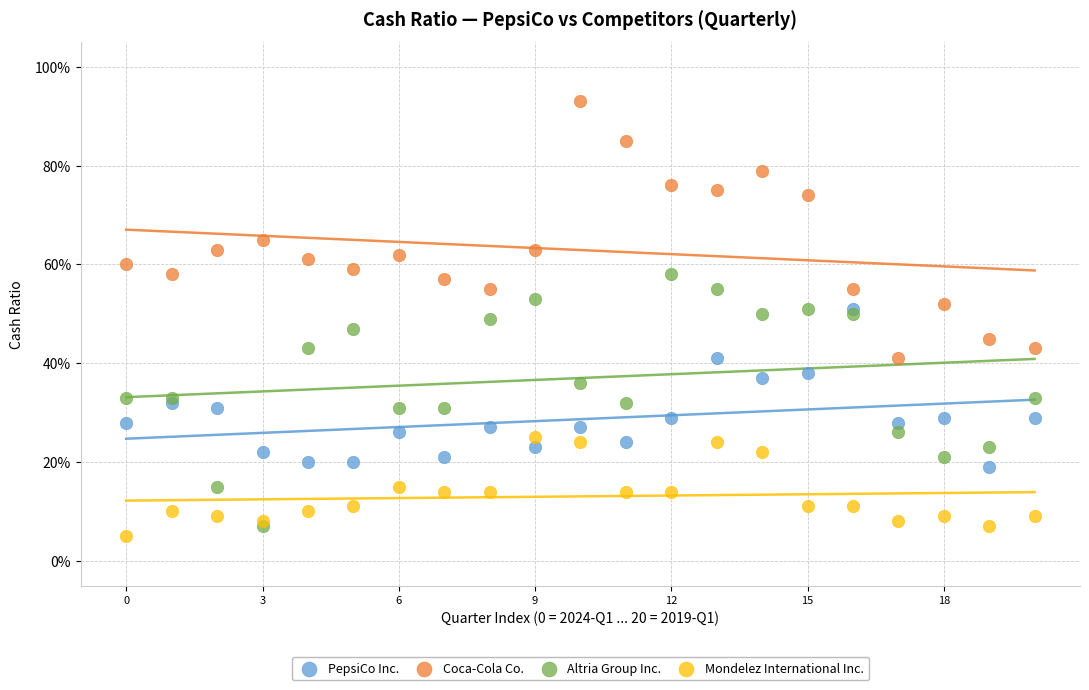

Which series contains the highest Y value?

Coca-Cola Co.